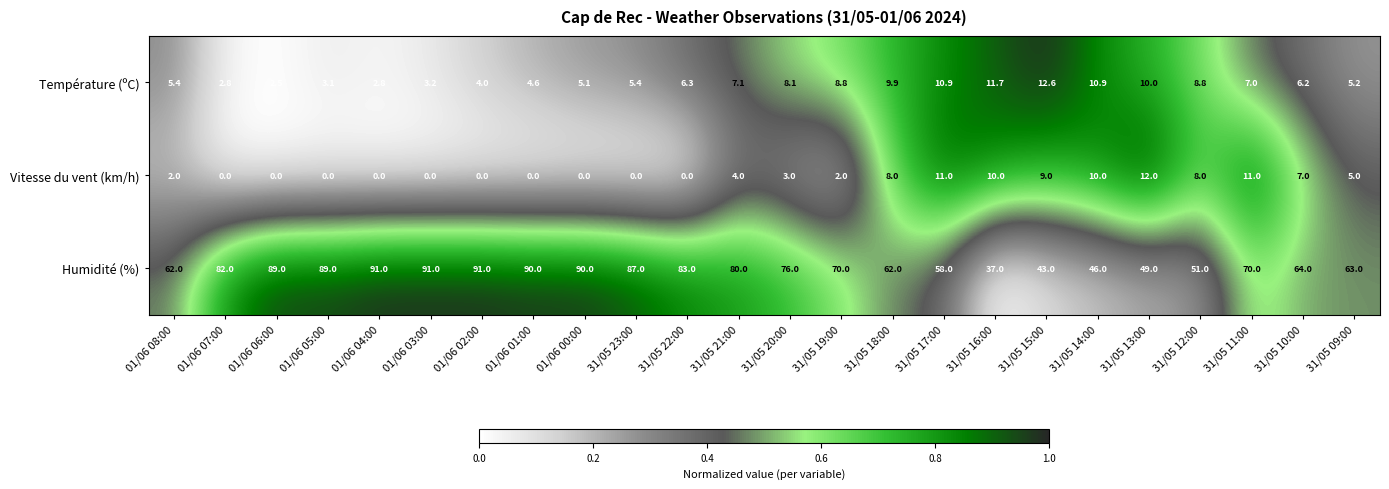

What is the difference between the highest and lowest values at 31/05 16:00?

27.0